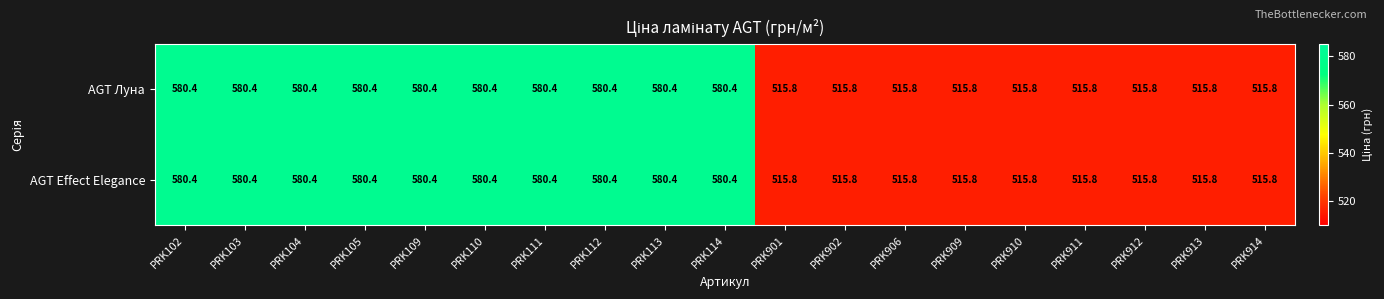

The value of AGT Effect Elegance at PRK906 is 218.9. True or false?

False